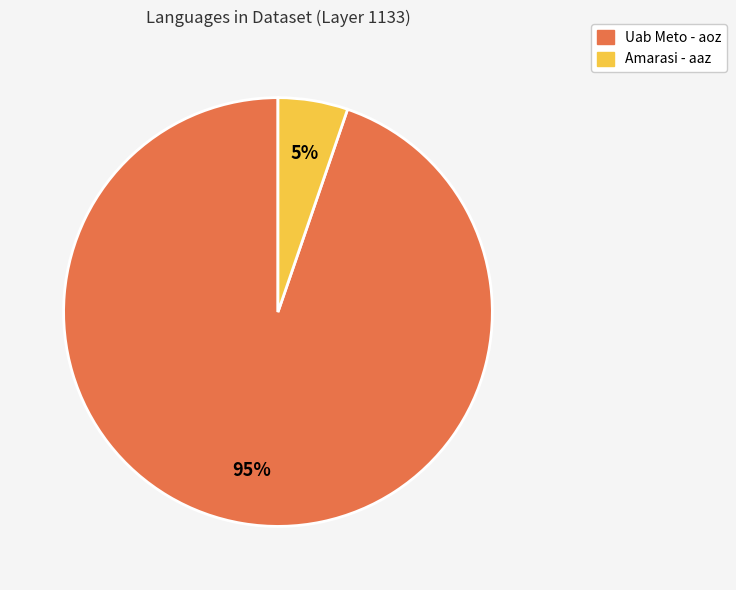

Do Amarasi - aaz and Uab Meto - aoz together represent more than half of the pie?

Yes